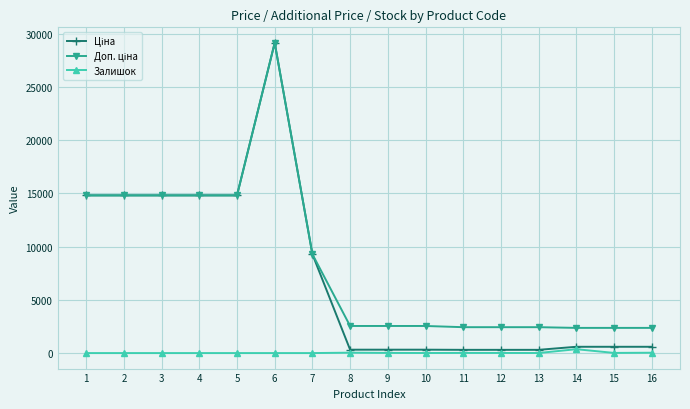

True or false: Залишок has more than 1 interior local peaks.

True